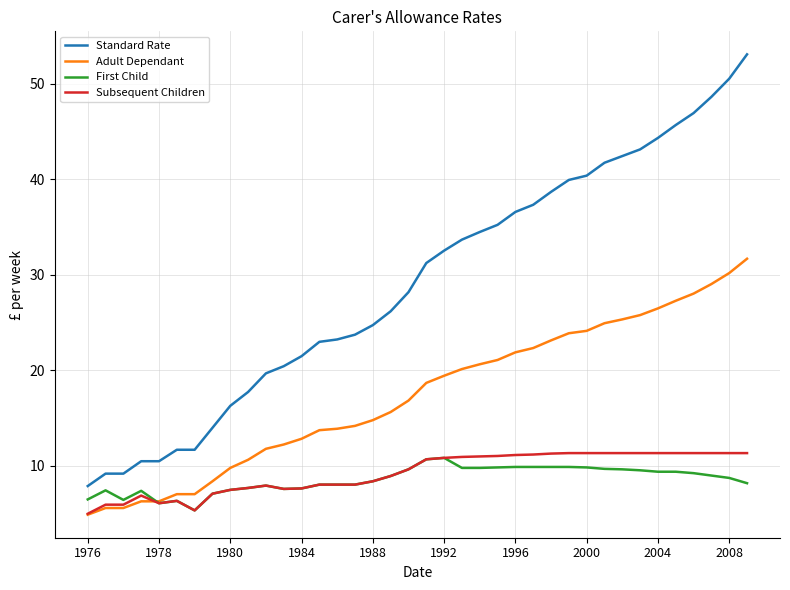

True or false: Standard Rate and First Child intersect in this chart.

False